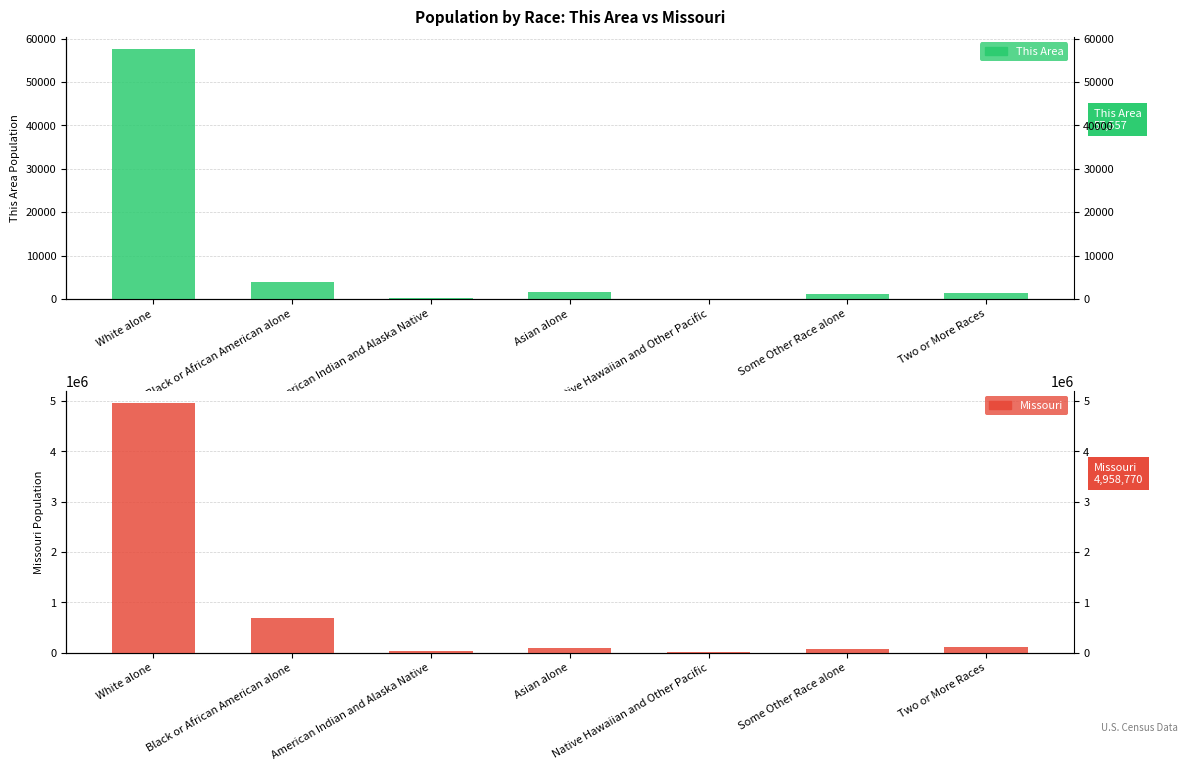

What is the label of the 6th bar from the left?

Some Other Race alone